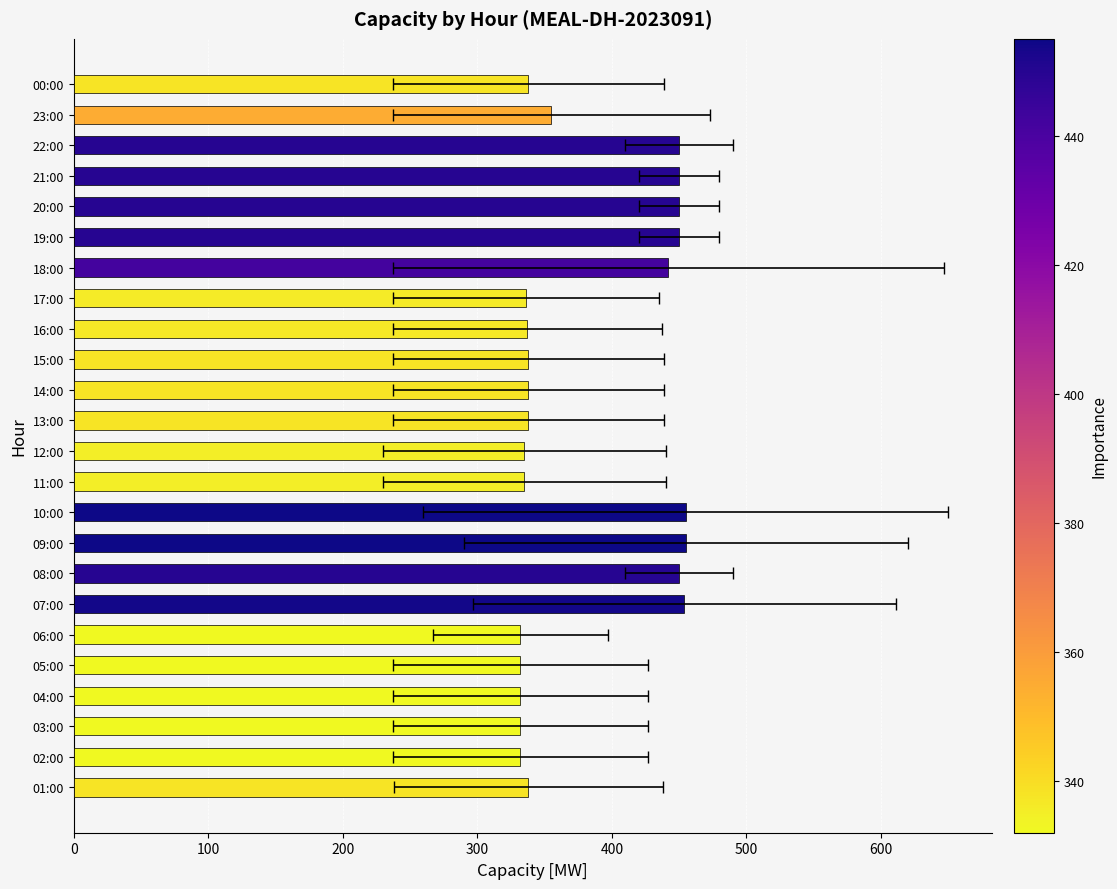

How many values exceed 338?

10